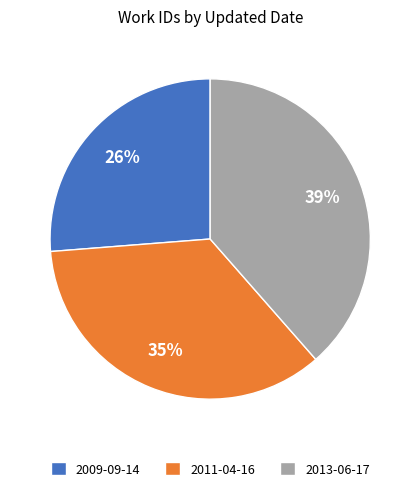

Between 2013-06-17 and 2009-09-14, which is larger?

2013-06-17